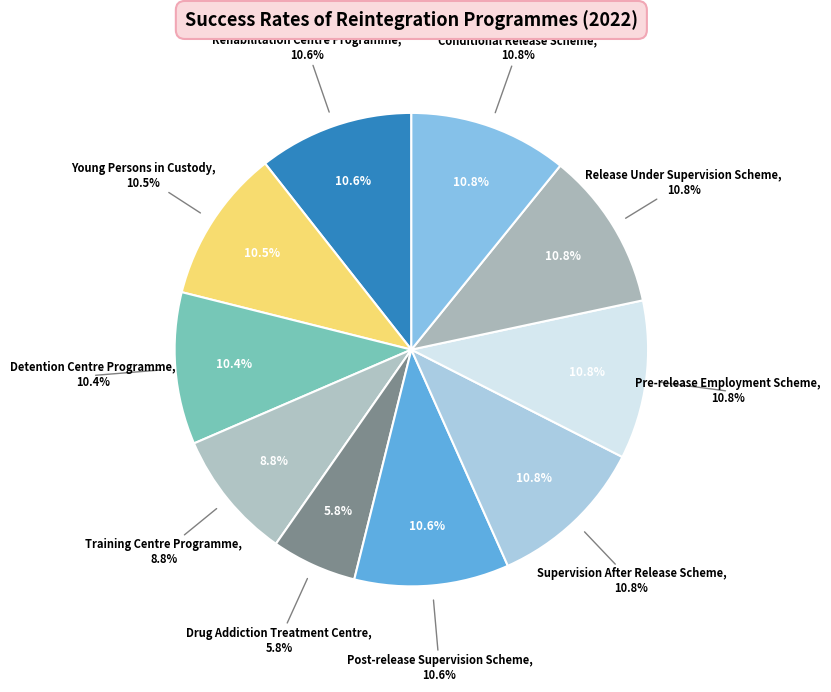

What is the ratio of the value at Post-release
Supervision Scheme to the value at Release Under
Supervision Scheme?

1.0